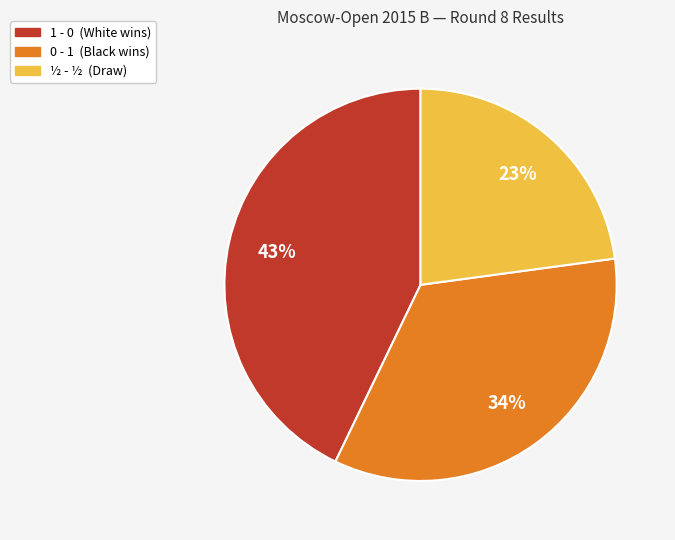

How many segments does this pie chart have?

3